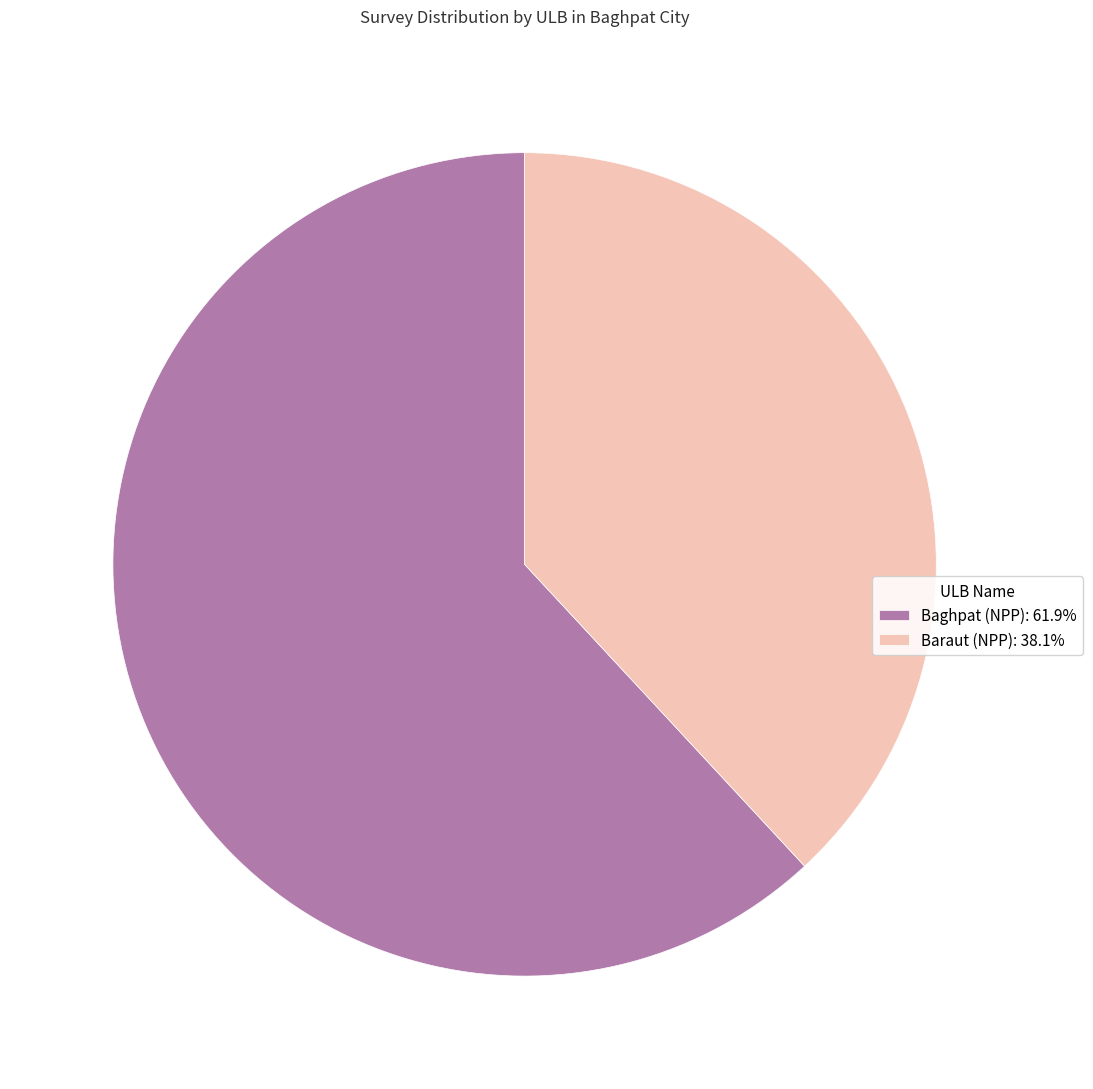

Is Baraut (NPP): 38.1% the majority of the pie?

No